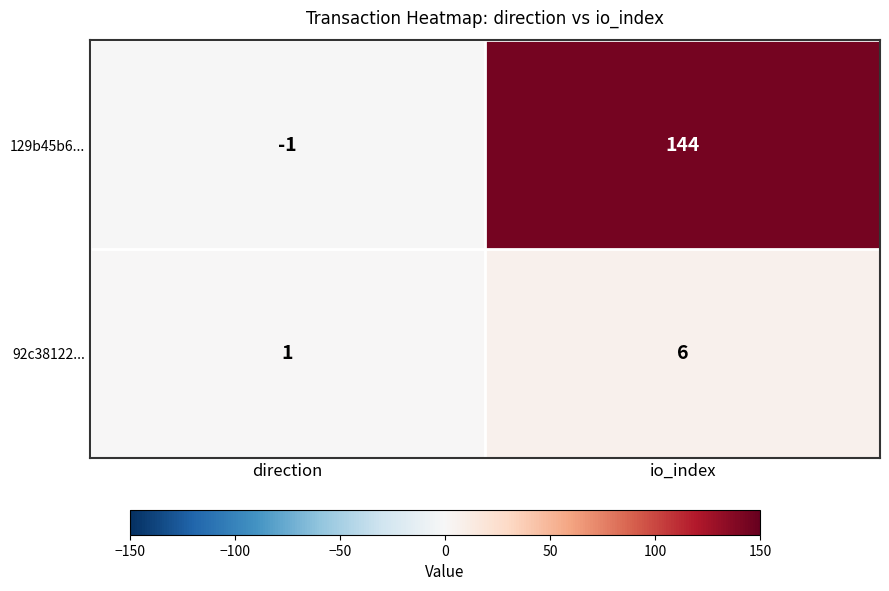

Rank the series by their average value, from highest to lowest.

129b45b6..., 92c38122...